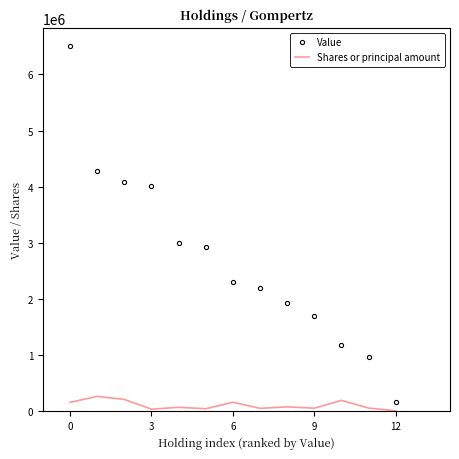

List the series in order of their peak value, highest first.

Value, Shares or principal amount